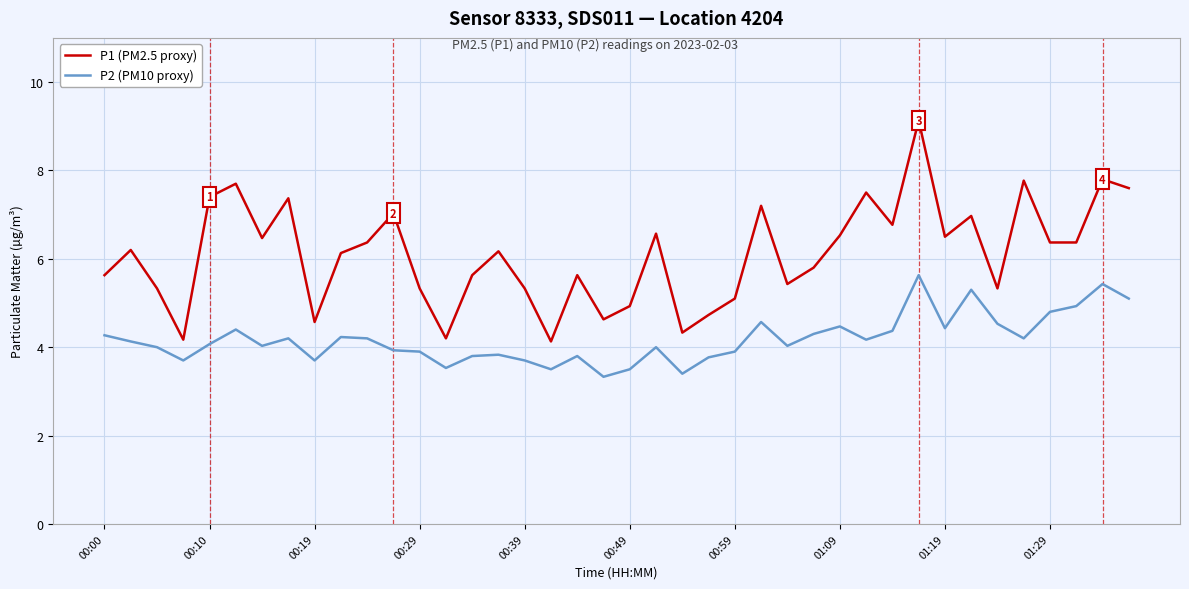

Which series has the largest range (max minus min)?

P1 (PM2.5 proxy)